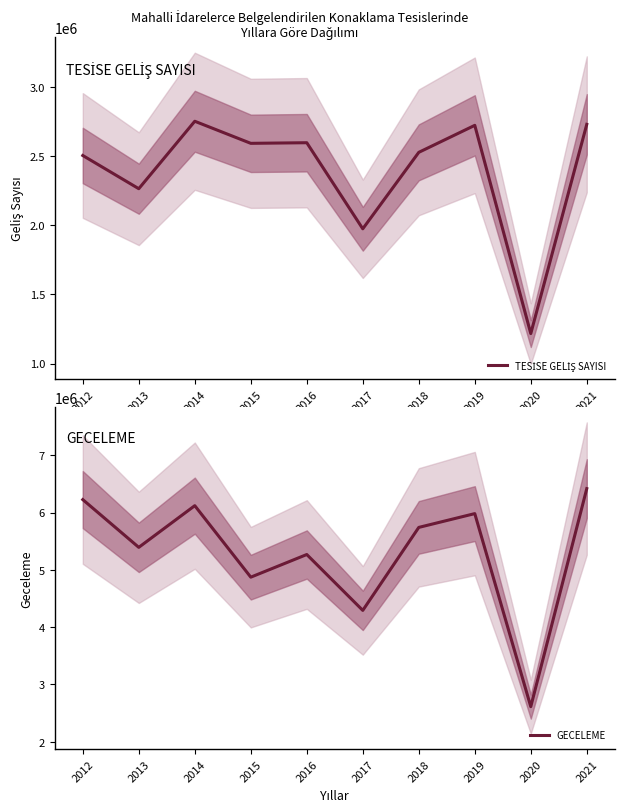

How many data points in TESİSE GELİŞ SAYISI are above 2591053?

4